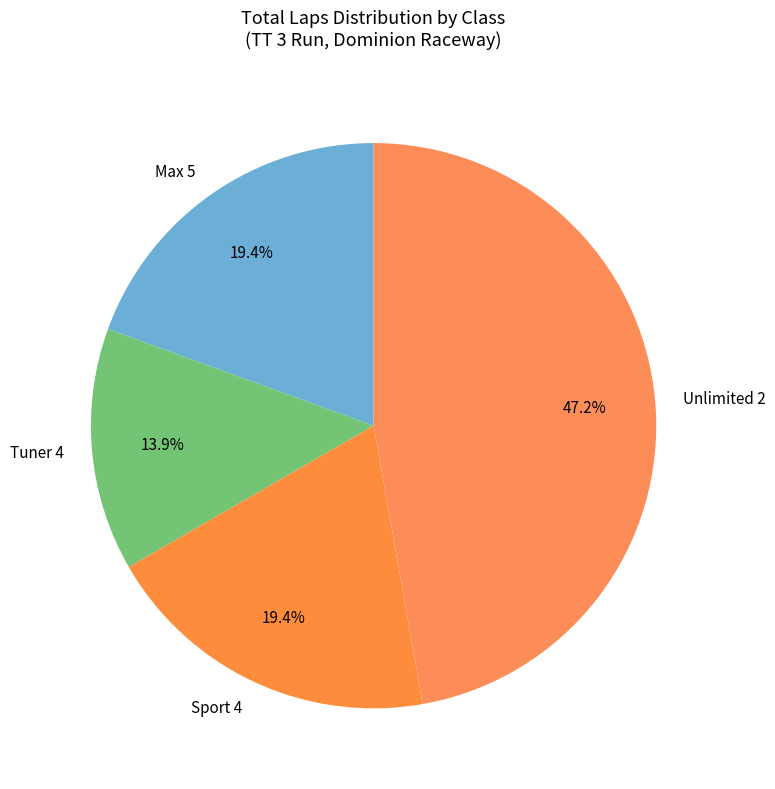

Which category has the biggest portion of the pie?

Unlimited 2